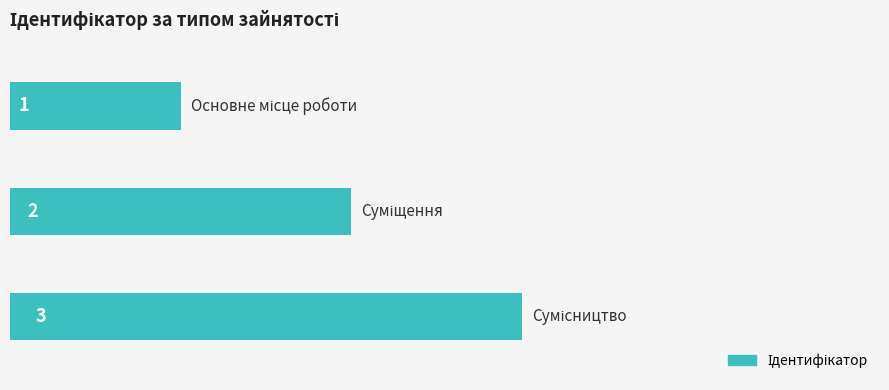

Are the bars horizontal?

Yes